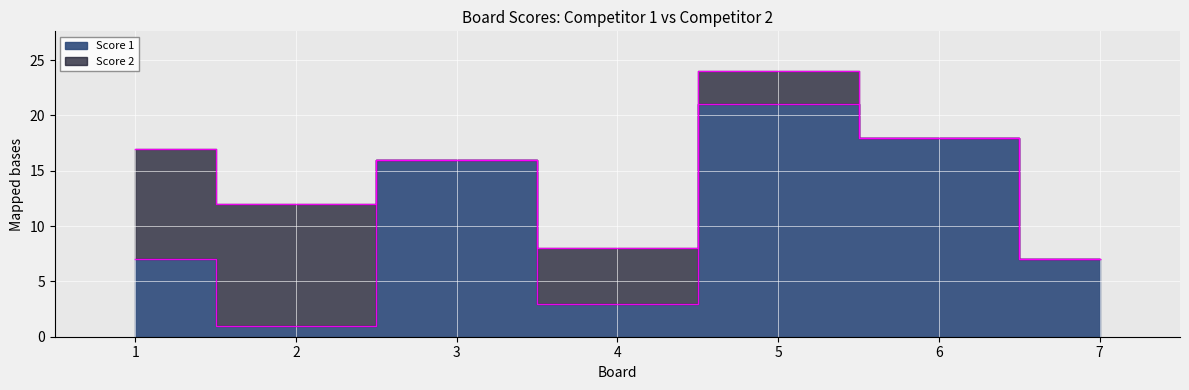

Approximately how many times larger is the value at 1 compared to 4?

2.3